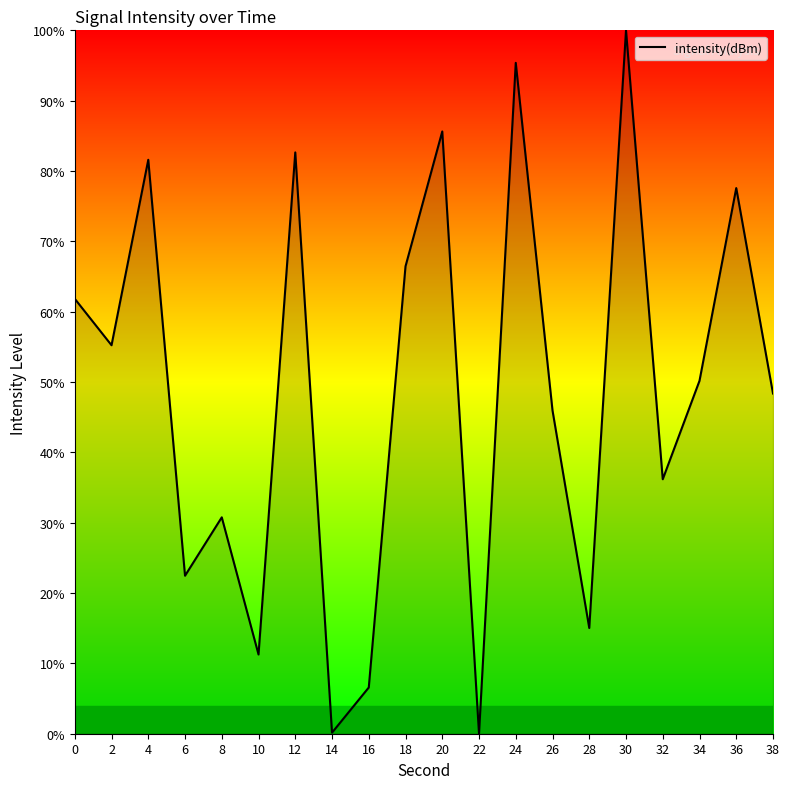

Does the chart have visible grid lines?

No